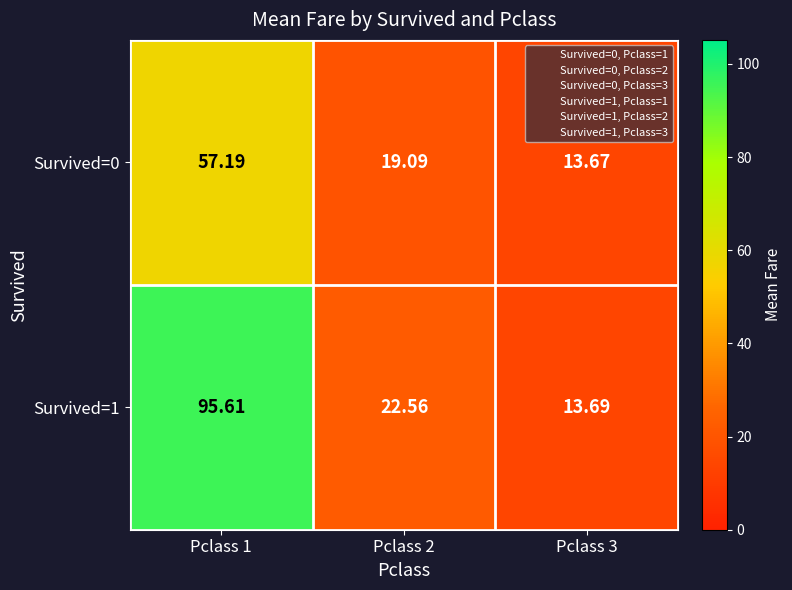

How many categories are shown in the chart?

3